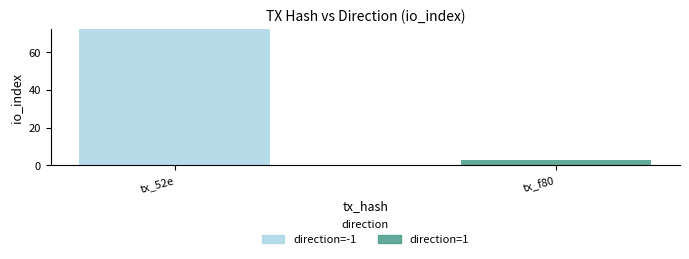

Count the number of data series in this chart.

2